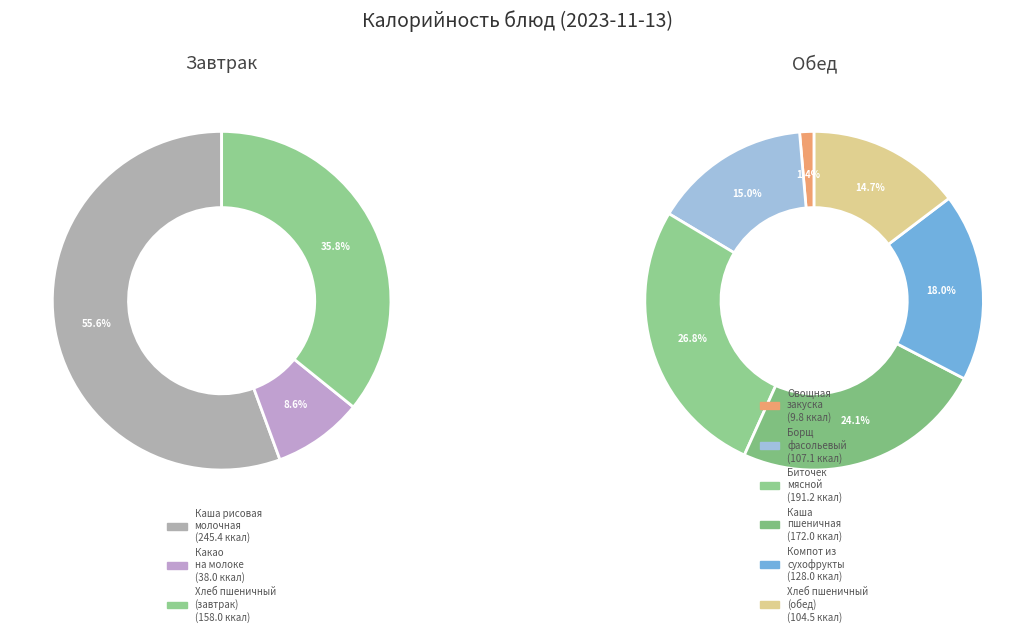

Is there a majority slice in this chart?

No